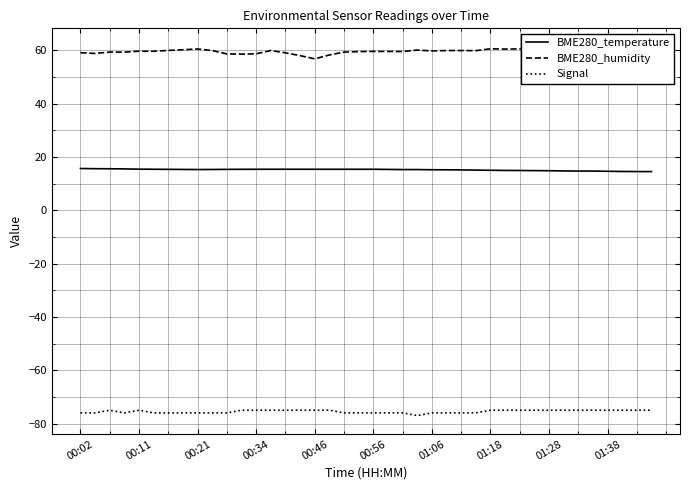

What are all the series names shown in the legend?

BME280_temperature, BME280_humidity, Signal